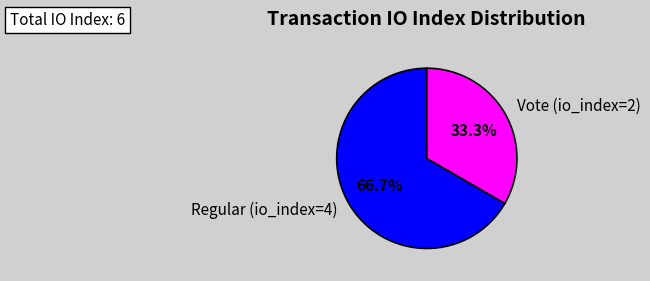

To the nearest percent, what portion does Vote (io_index=2) represent?

33%